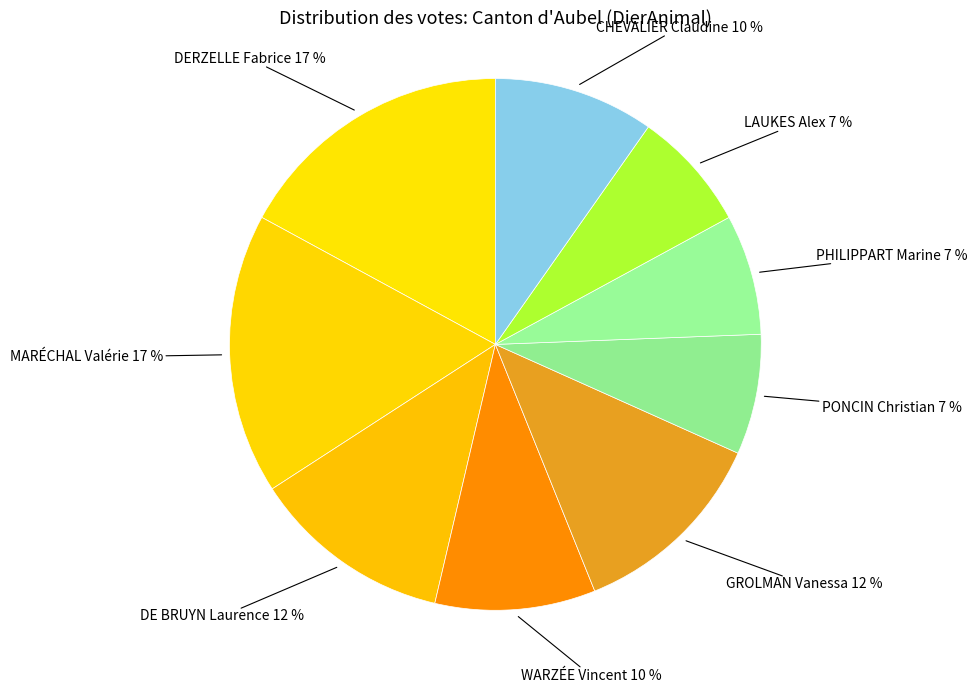

How many slices are in this pie chart?

9